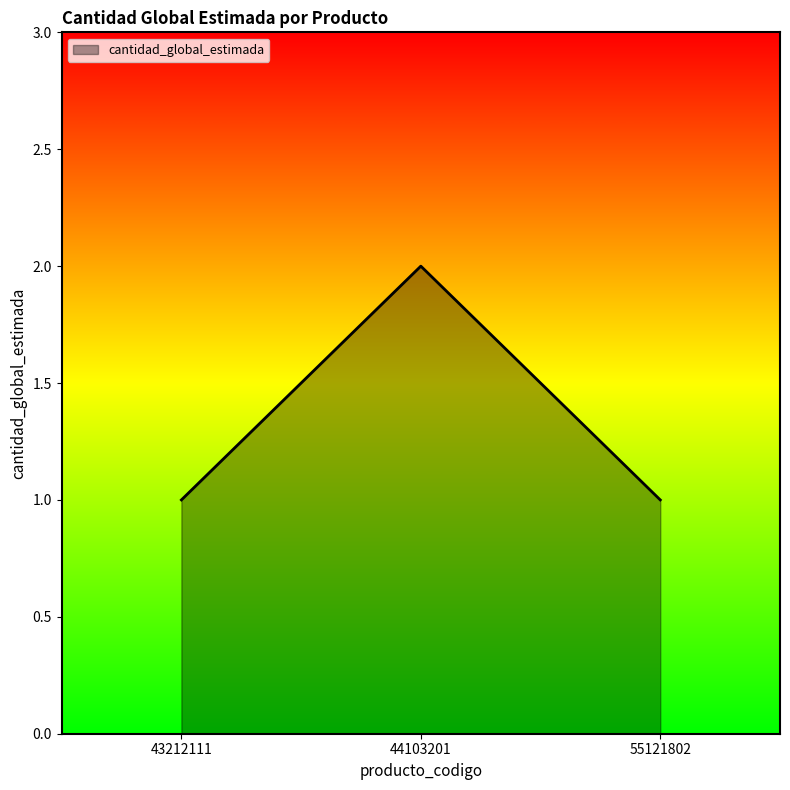

At which category does the chart reach its peak across all series?

44103201